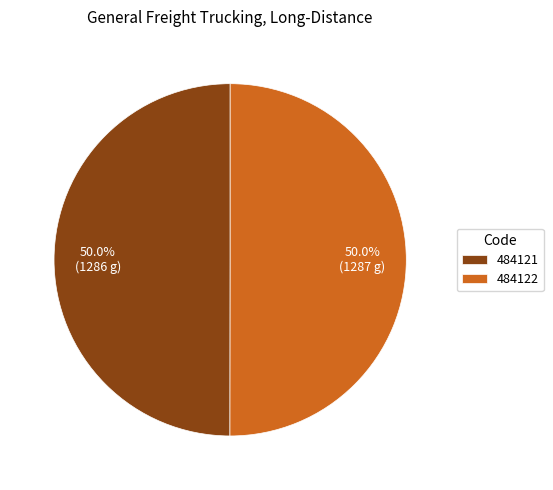

What is the ratio of the value at 484121 to the value at 484122?

1.0